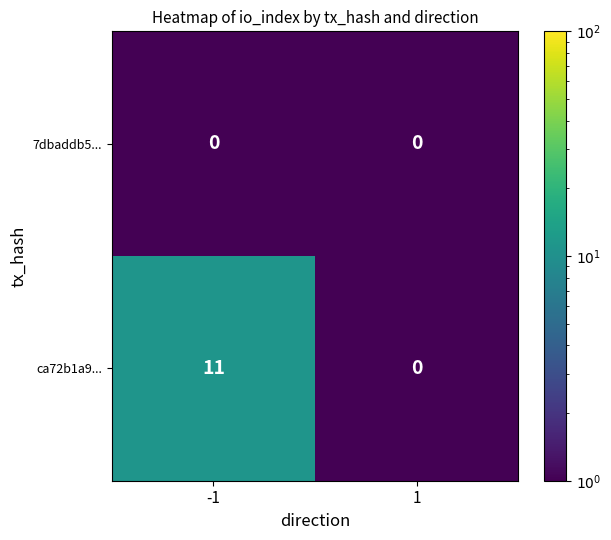

The ca72b1a9... series shows 0 at 1. True or false?

True